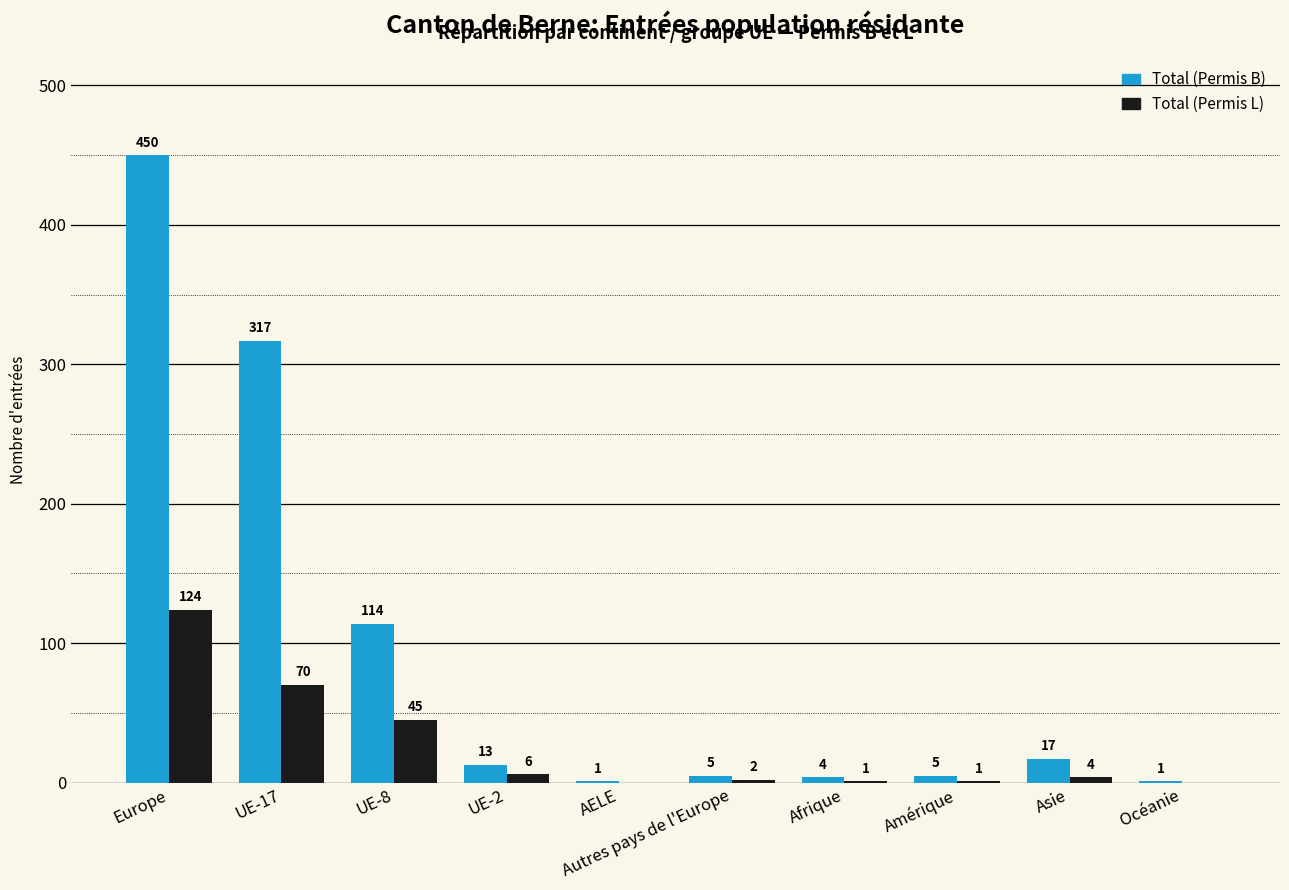

How many values in Total (Permis L) are above zero?

8